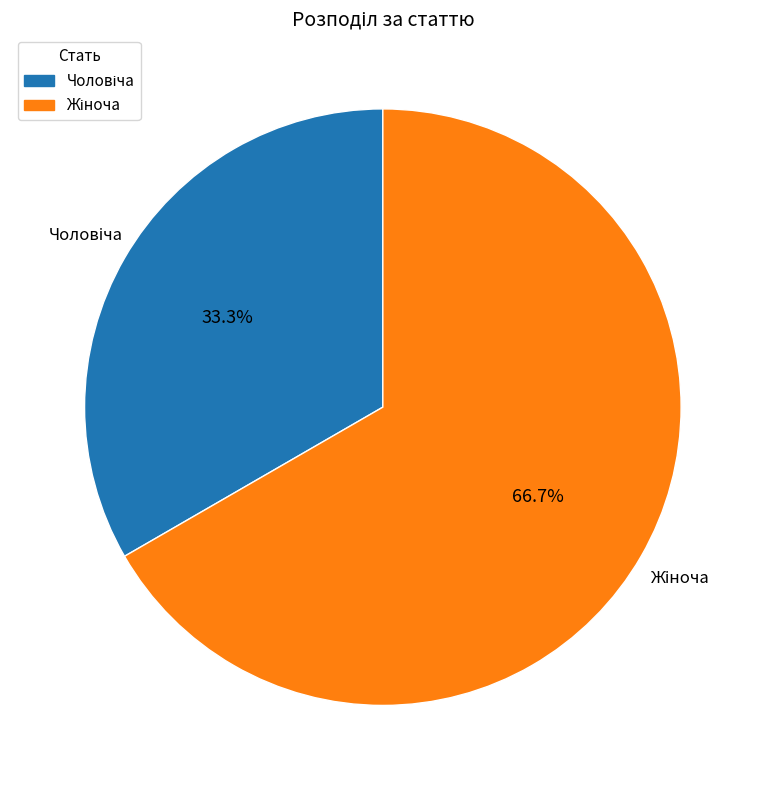

Is there any slice that represents more than half of the pie?

Yes